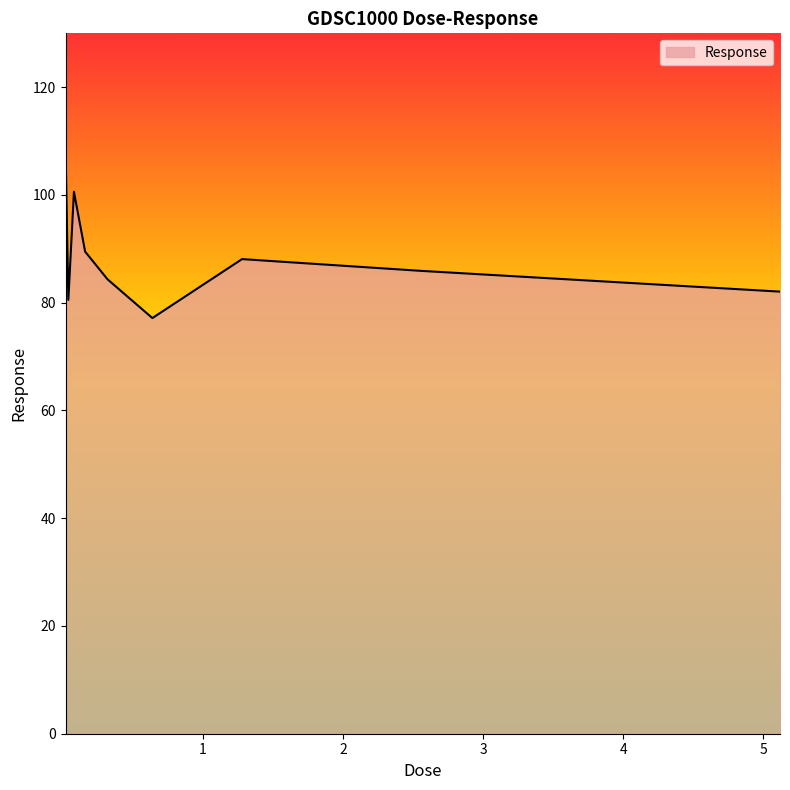

What is the minimum value shown in the chart?

77.2